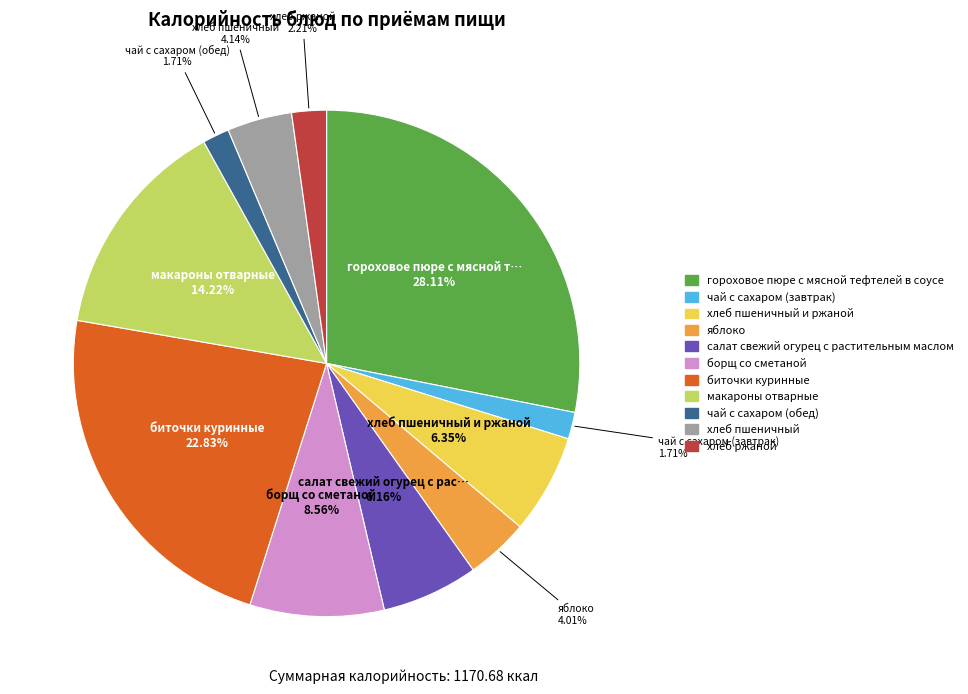

Is there a majority slice in this chart?

No